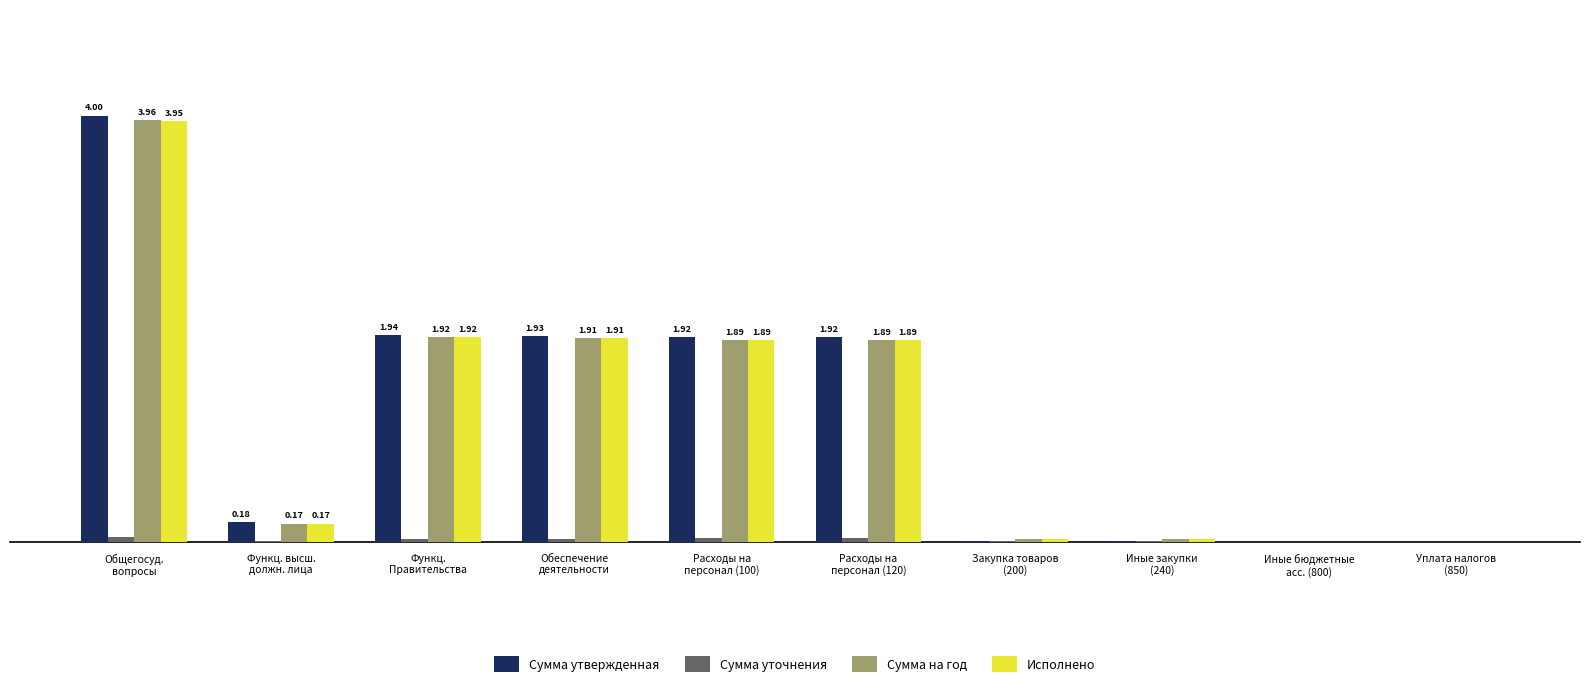

What position from the right is Закупка товаров
(200)?

4